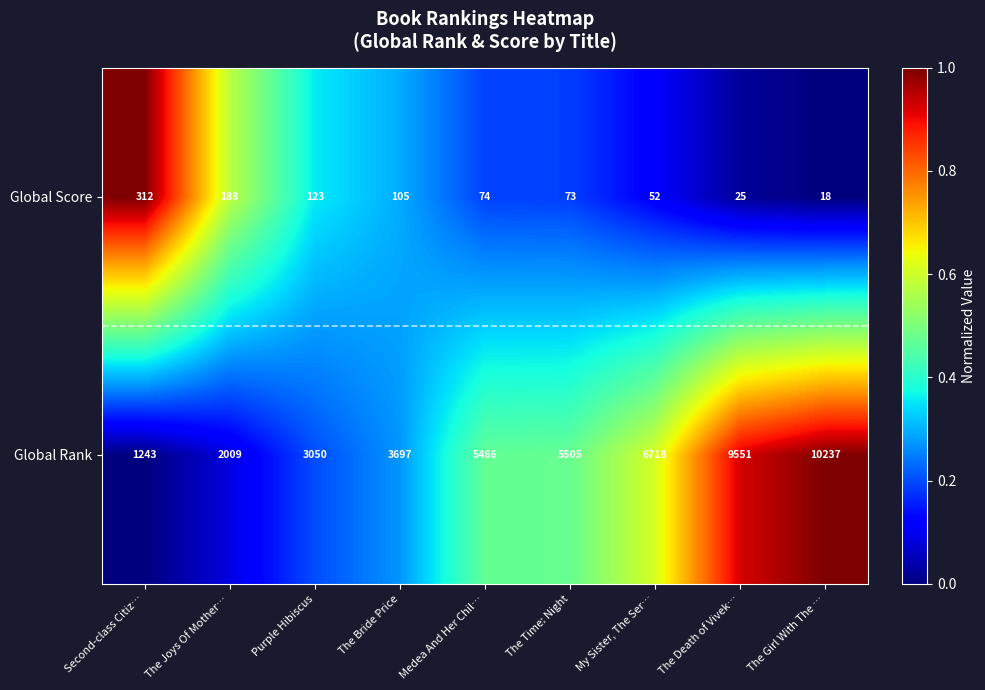

Reading left to right, transcribe all the data shown in this chart.

Global Score: Second-class Citiz…=312	The Joys Of Mother…=188	Purple Hibiscus=123	The Bride Price=105	Medea And Her Chil…=74	The Time: Night=73	My Sister, The Ser…=52	The Death of Vivek…=25	The Girl With The …=18
Global Rank: Second-class Citiz…=1243	The Joys Of Mother…=2009	Purple Hibiscus=3050	The Bride Price=3697	Medea And Her Chil…=5466	The Time: Night=5505	My Sister, The Ser…=6718	The Death of Vivek…=9551	The Girl With The …=10237